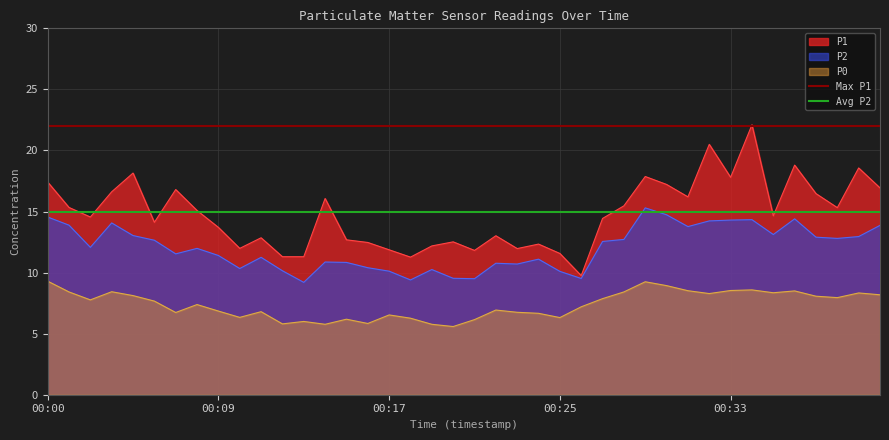

What is the value of the Max P1 point at the 1st from the left?

22